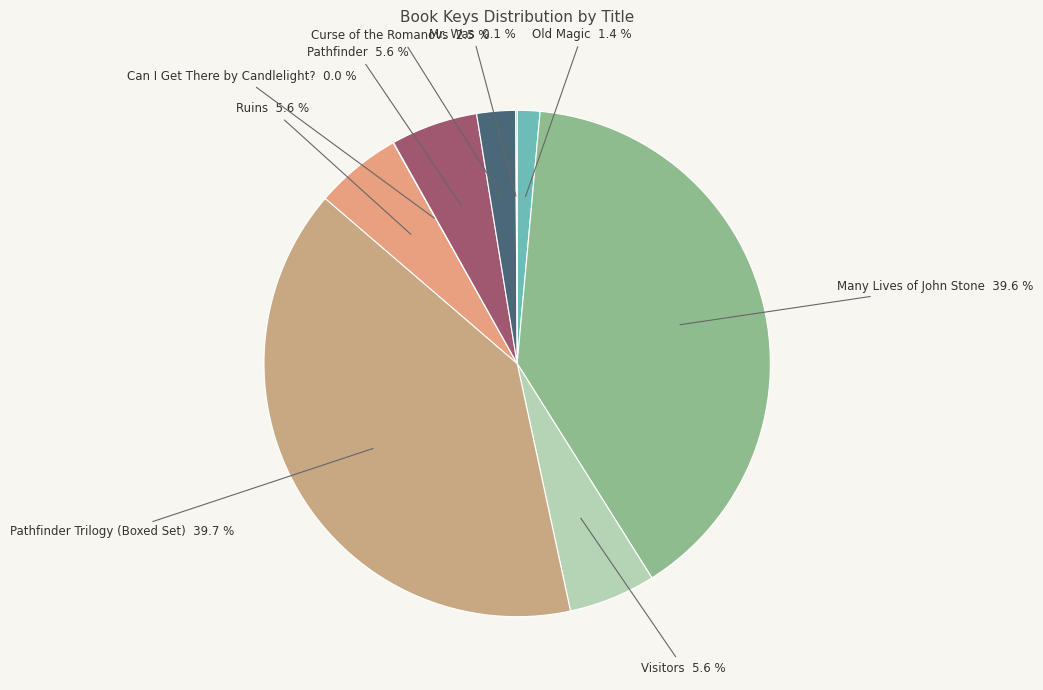

To the nearest percent, what portion does Pathfinder represent?

6%